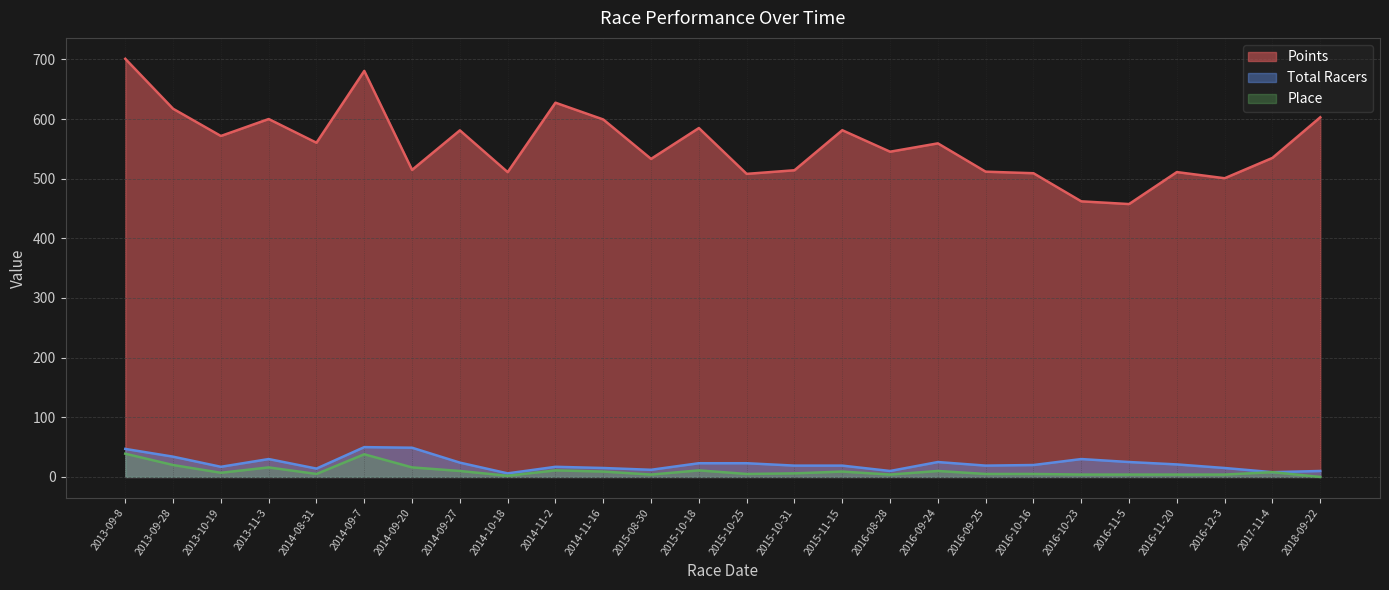

At which category does the chart reach its minimum across all series?

2018-09-22